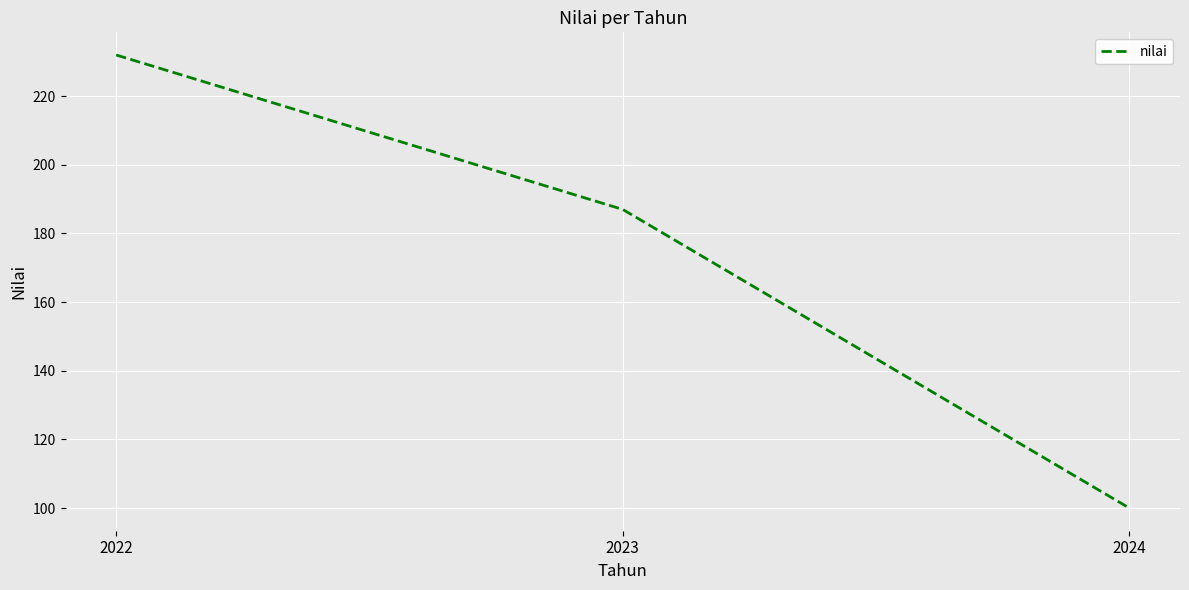

Is it true that the value at 2024 is 135?

False